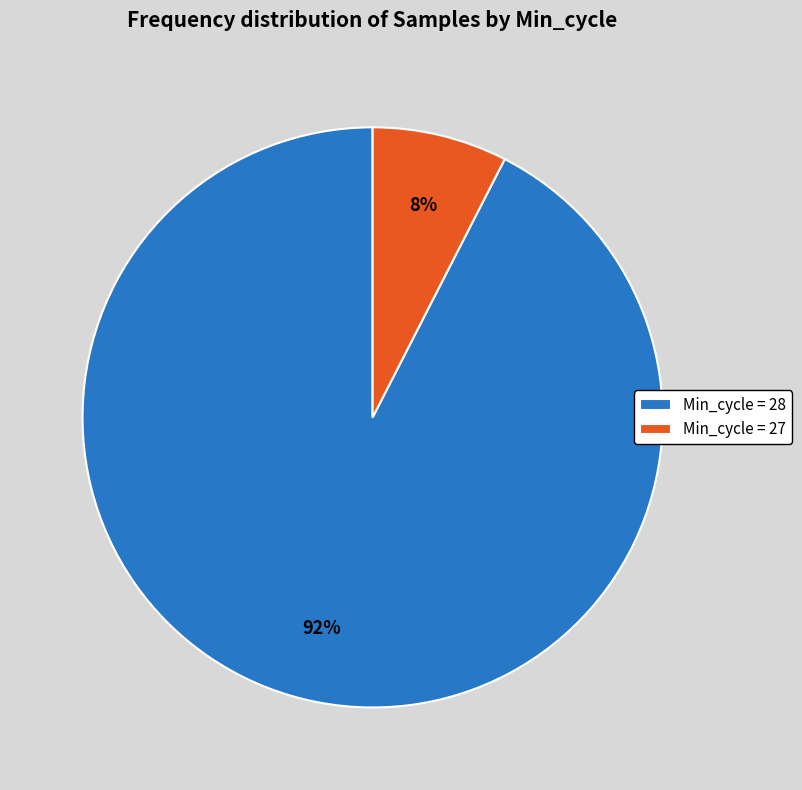

The Min_cycle = 27 slice represents 14% of the pie. True or false?

False